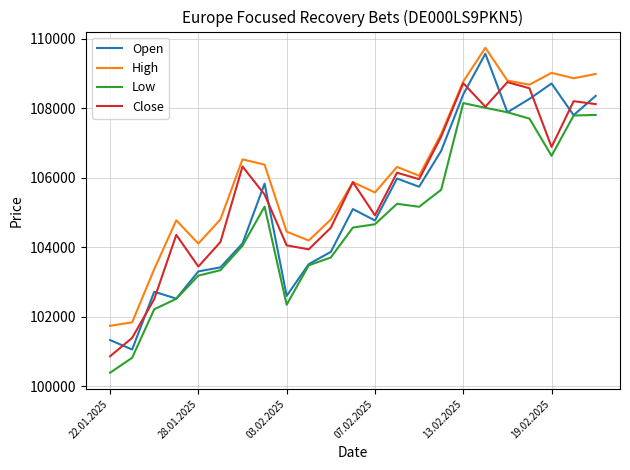

Rank the series by their average value, from highest to lowest.

High, Close, Open, Low